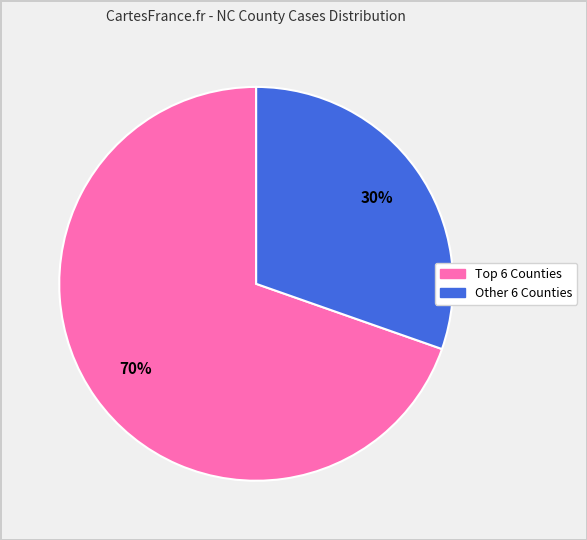

How many segments does this pie chart have?

2